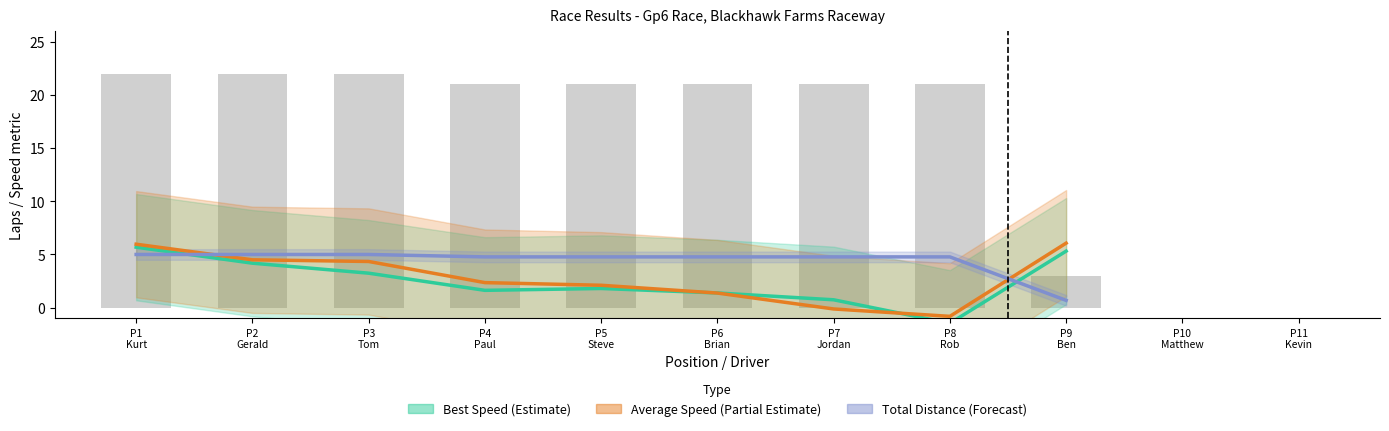

Reading left to right, extract all data points from this chart.

Best Speed (Estimate): P1
Kurt=5.7	P2
Gerald=4.2	P3
Tom=3.2	P4
Paul=1.6	P5
Steve=1.8	P6
Brian=1.4	P7
Jordan=0.7	P8
Rob=-1.5	P9
Ben=5.3
Average Speed (Partial Estimate): P1
Kurt=6.0	P2
Gerald=4.5	P3
Tom=4.3	P4
Paul=2.4	P5
Steve=2.1	P6
Brian=1.4	P7
Jordan=-0.1	P8
Rob=-0.8	P9
Ben=6.1
Total Distance (Forecast): P1
Kurt=5.0	P2
Gerald=5.0	P3
Tom=5.0	P4
Paul=4.8	P5
Steve=4.8	P6
Brian=4.8	P7
Jordan=4.8	P8
Rob=4.8	P9
Ben=0.7